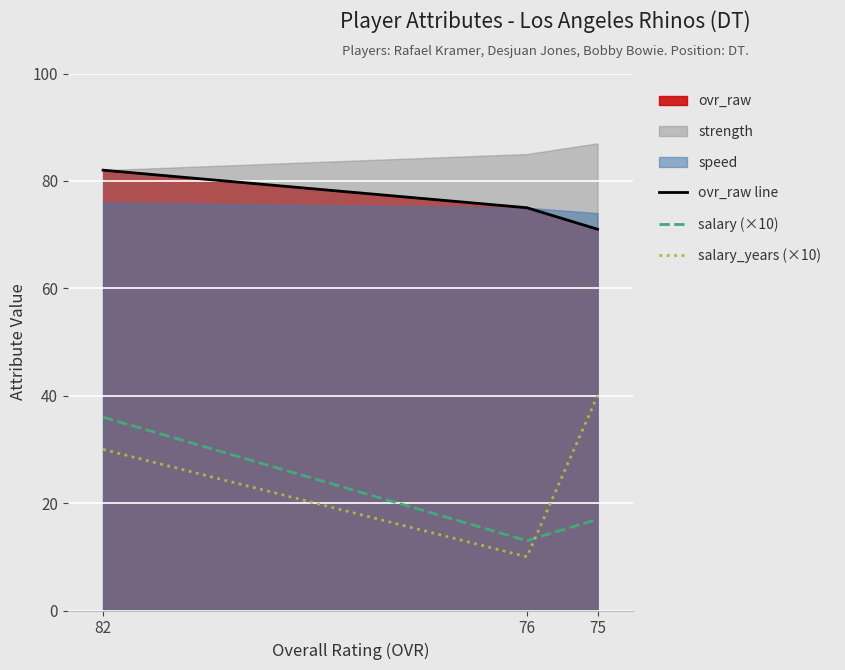

At which category is the sum across all series the highest?

82